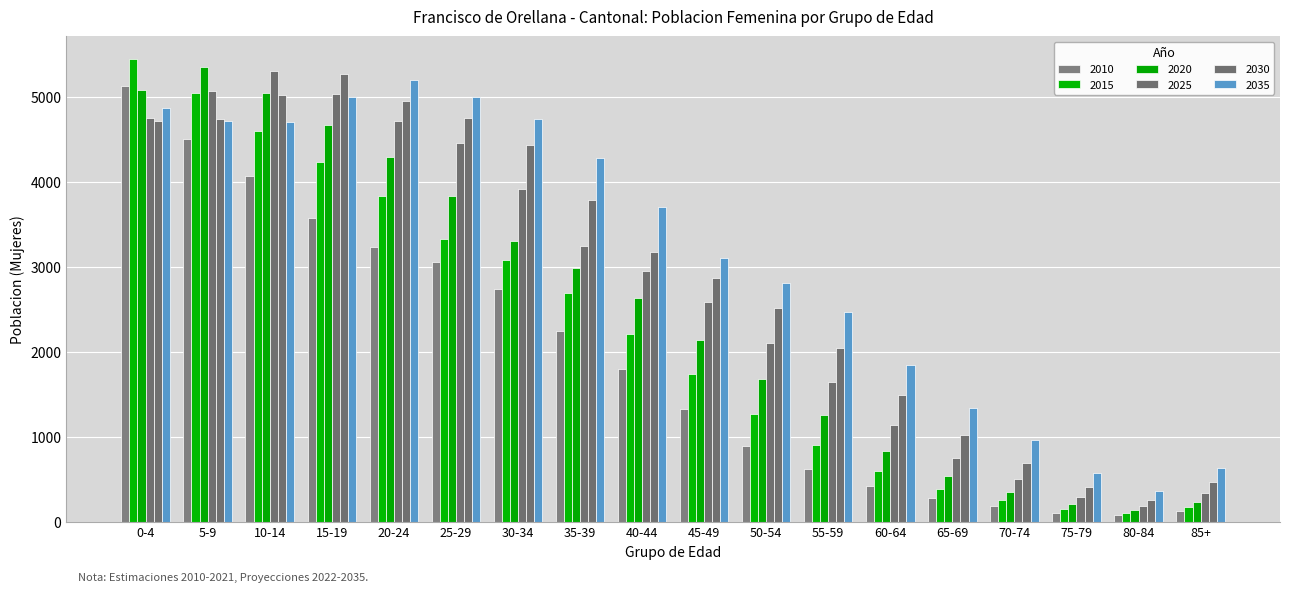

At which label does 2020 reach its peak?

5-9